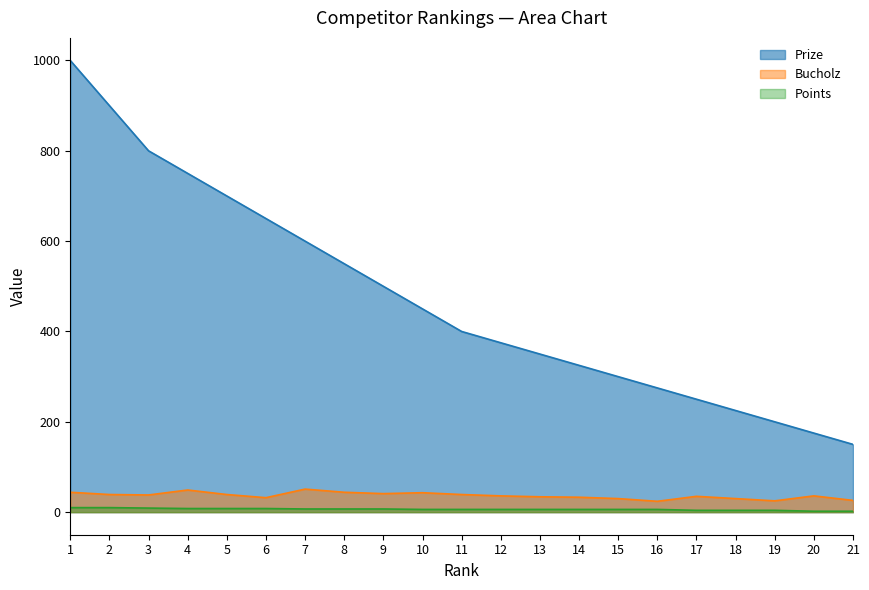

True or false: Points and Bucholz intersect in this chart.

False